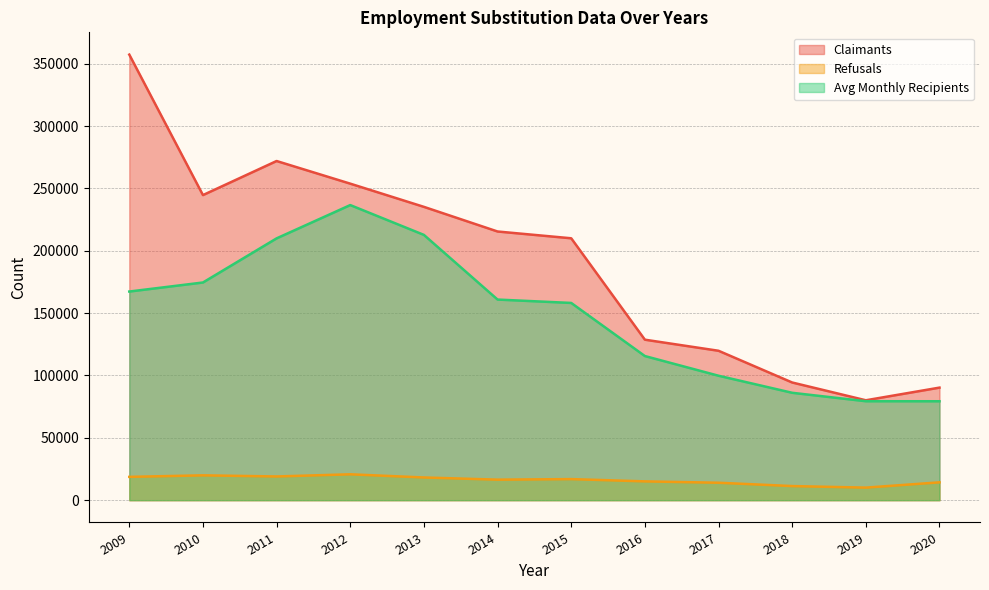

Reading right to left, what are all the values shown in this chart?

Claimants: 90258.0	80103.0	94355.0	119798.0	128680.0	209989.0	215424.0	235177.0	253781.0	271937.0	244620.0	357247.0
Refusals: 14315.0	10074.0	11321.0	13989.0	15085.0	16907.0	16465.0	18212.0	20753.0	19022.0	19925.0	18693.0
Avg Monthly Recipients: 79326.5	79344.3	86108.7	99783.1	115567.9	158141.0	160857.7	212698.6	236609.5	209917.5	174538.6	167287.0